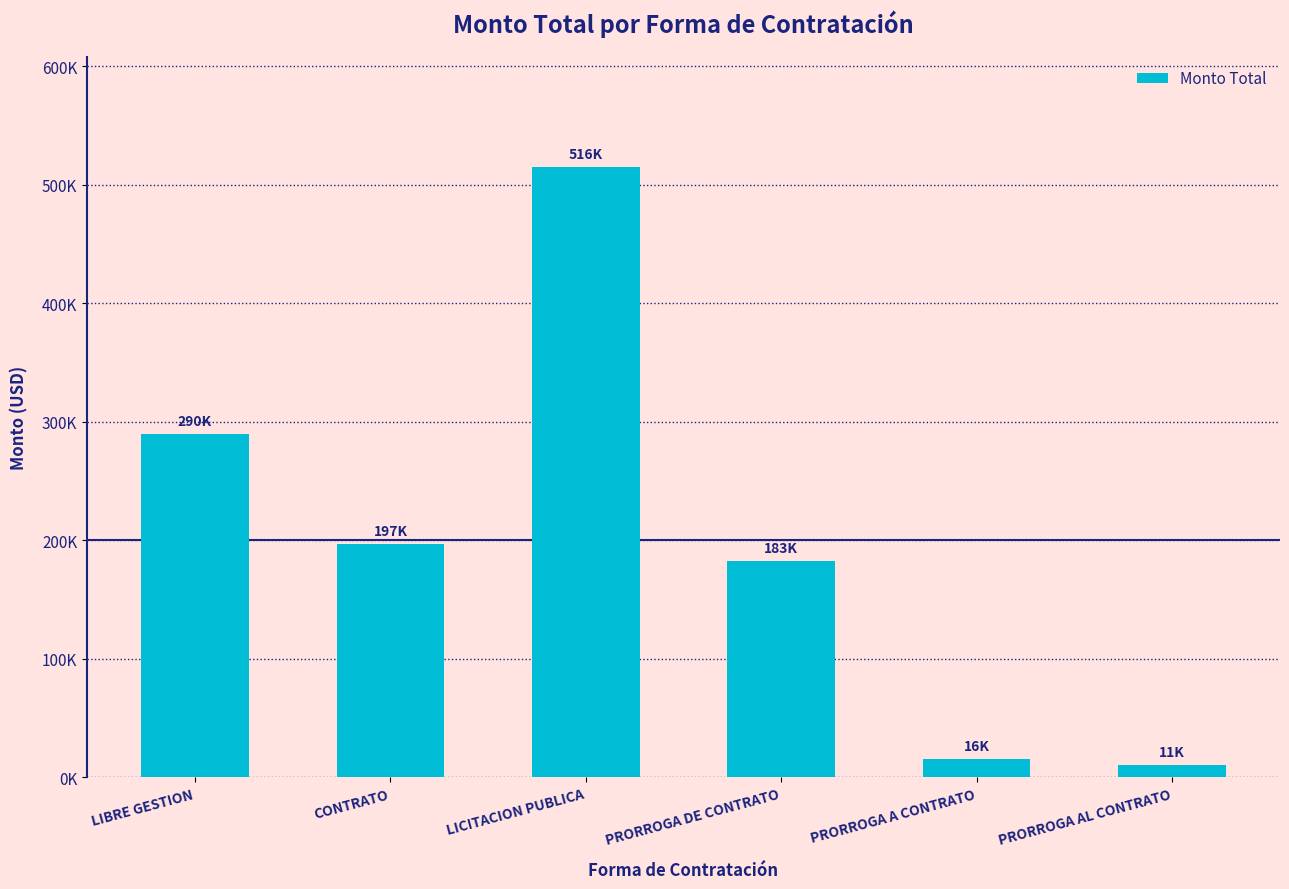

What is the sum of the values at PRORROGA A CONTRATO and PRORROGA DE CONTRATO?

198058.3